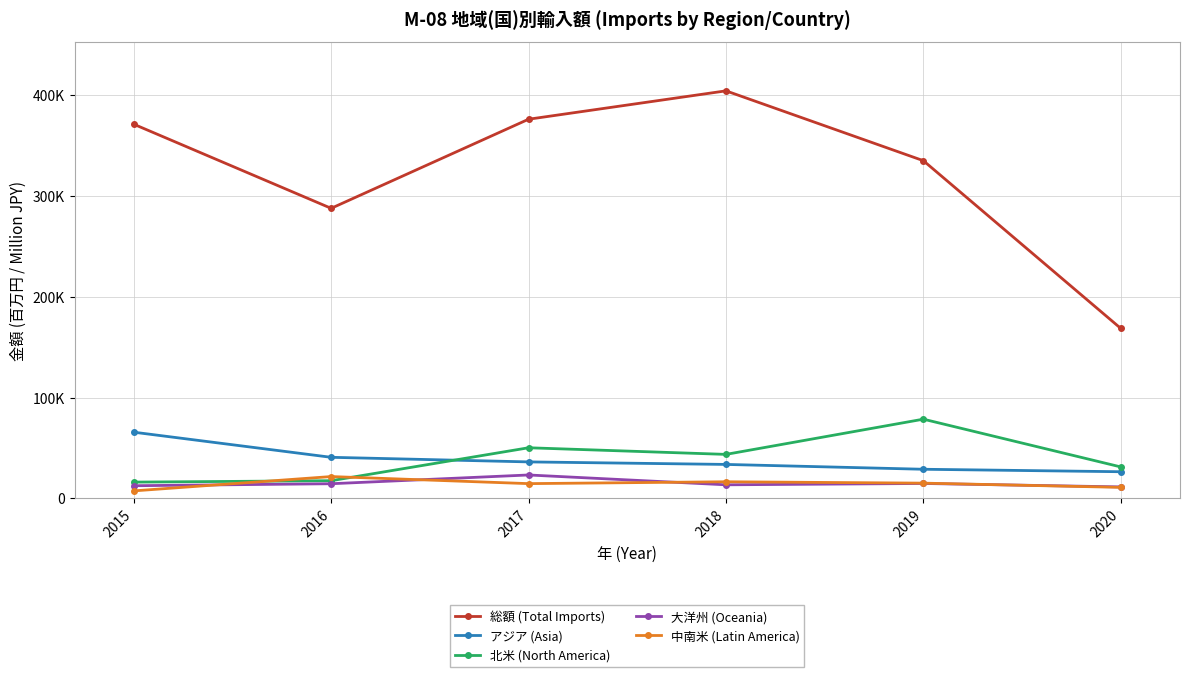

Does the chart have visible grid lines?

Yes